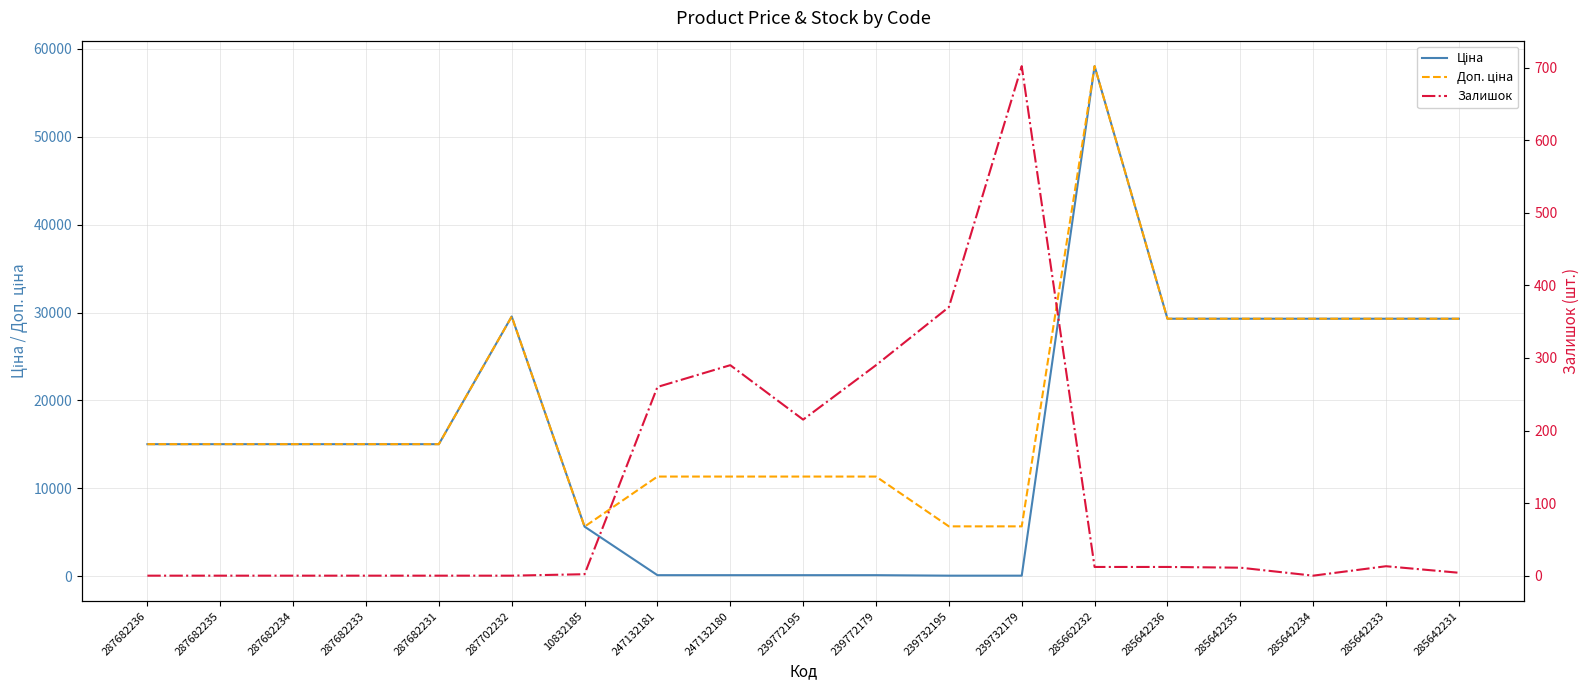

What is the average value of the Доп. ціна series?

19550.7